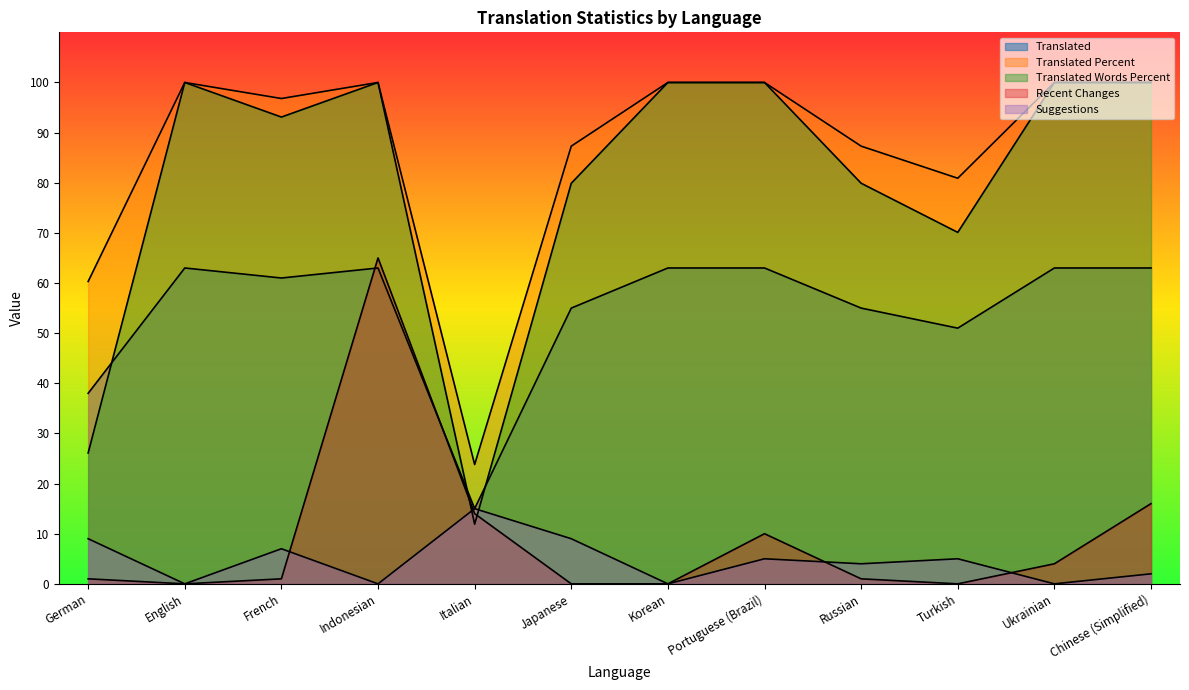

At how many categories does at least one series exceed 74?

10